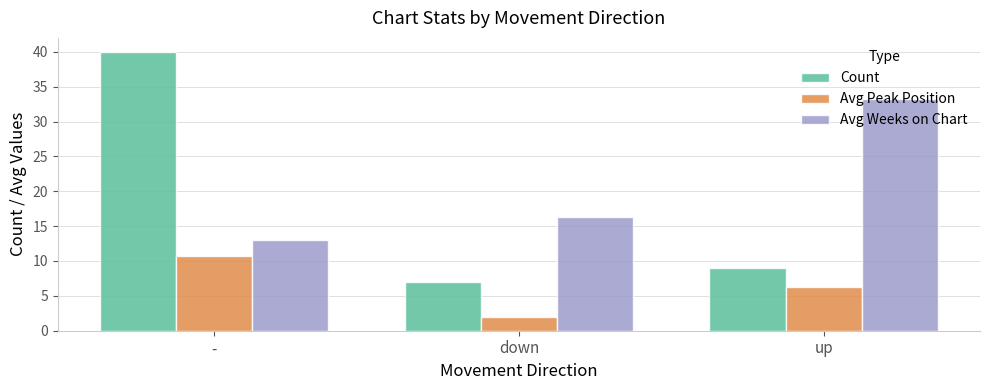

The Avg Peak Position series shows 2.0 at down. True or false?

True